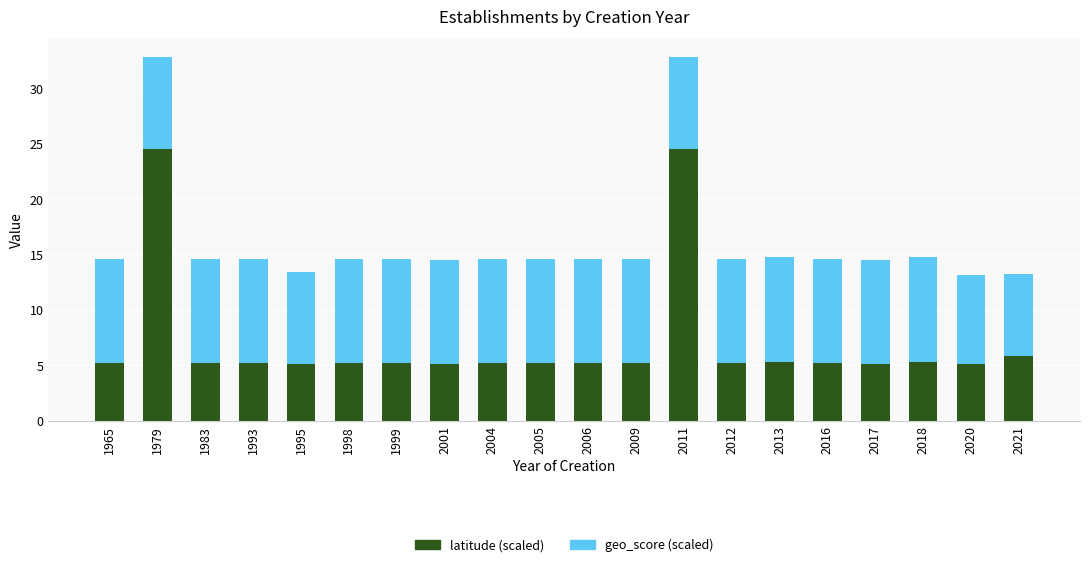

The latitude (scaled) series shows 5.3 at 2018. True or false?

True